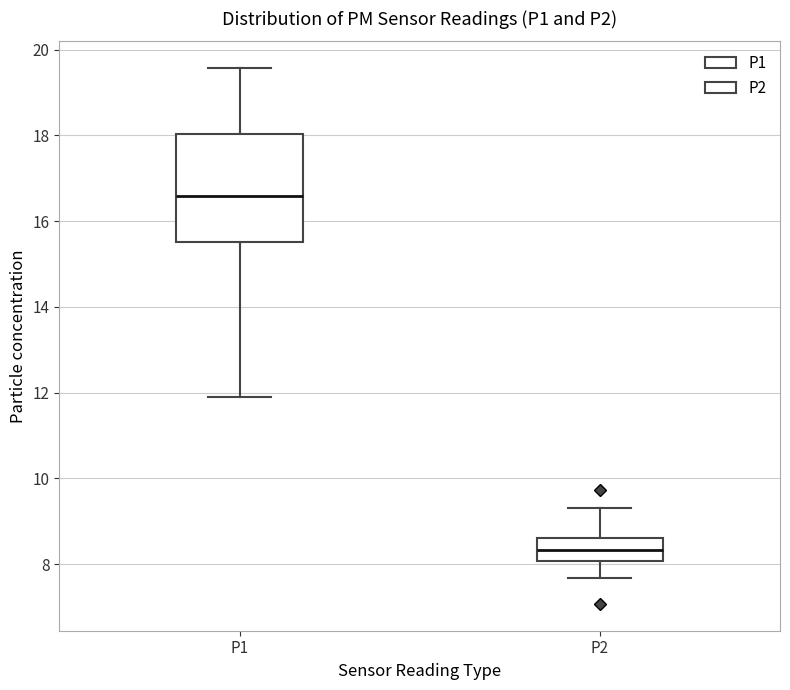

Where does the upper whisker of the box for P1 end on the y-axis? The values are not printed on the chart, so give them approximately, as read against the axis.

19.6